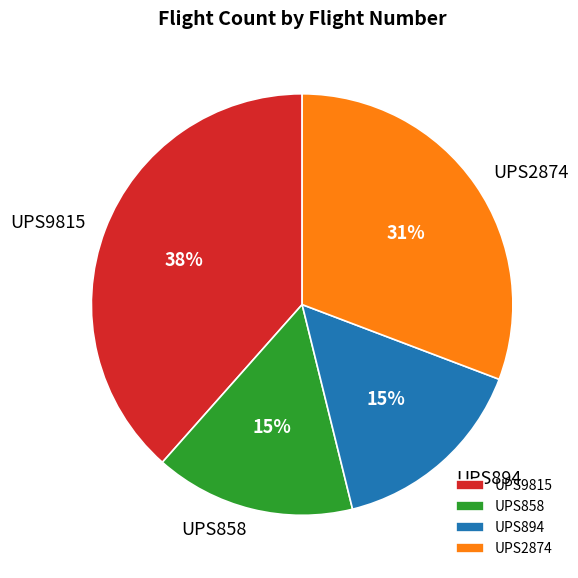

Which category has the biggest portion of the pie?

UPS9815